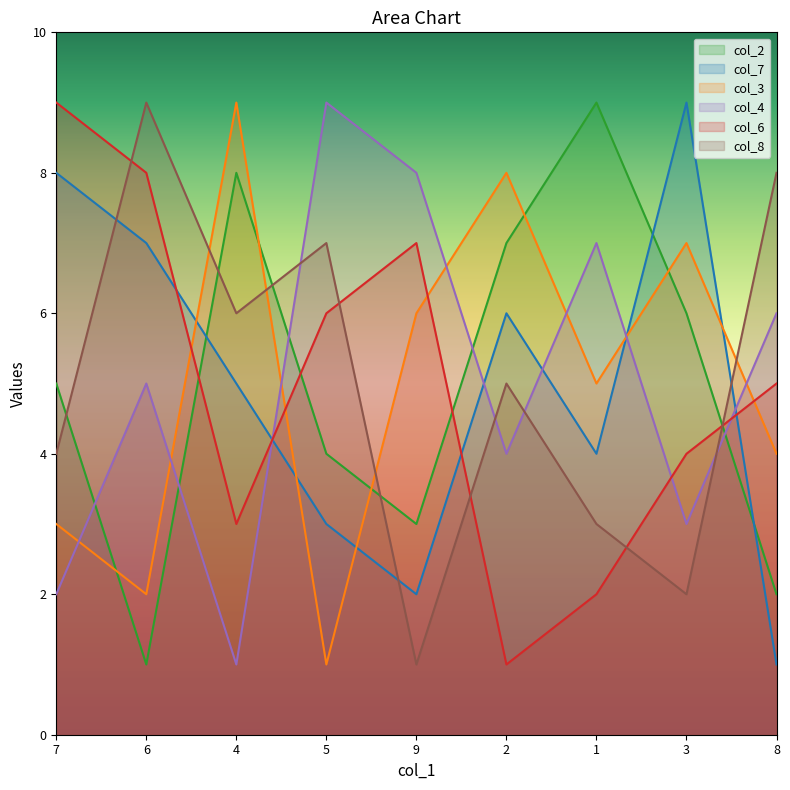

What is the difference between the col_3 values at 1 and 8?

1